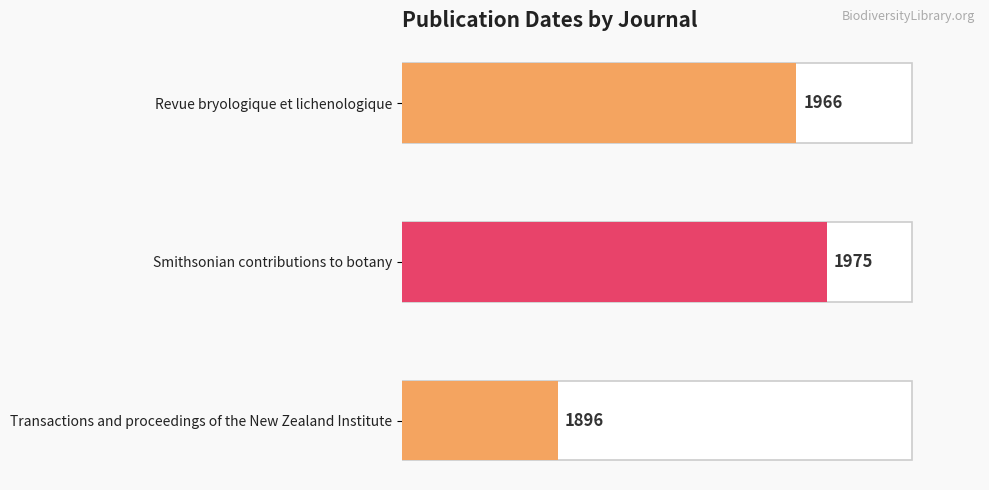

Where is the data nearest to the value 1935?

Revue bryologique et lichenologique